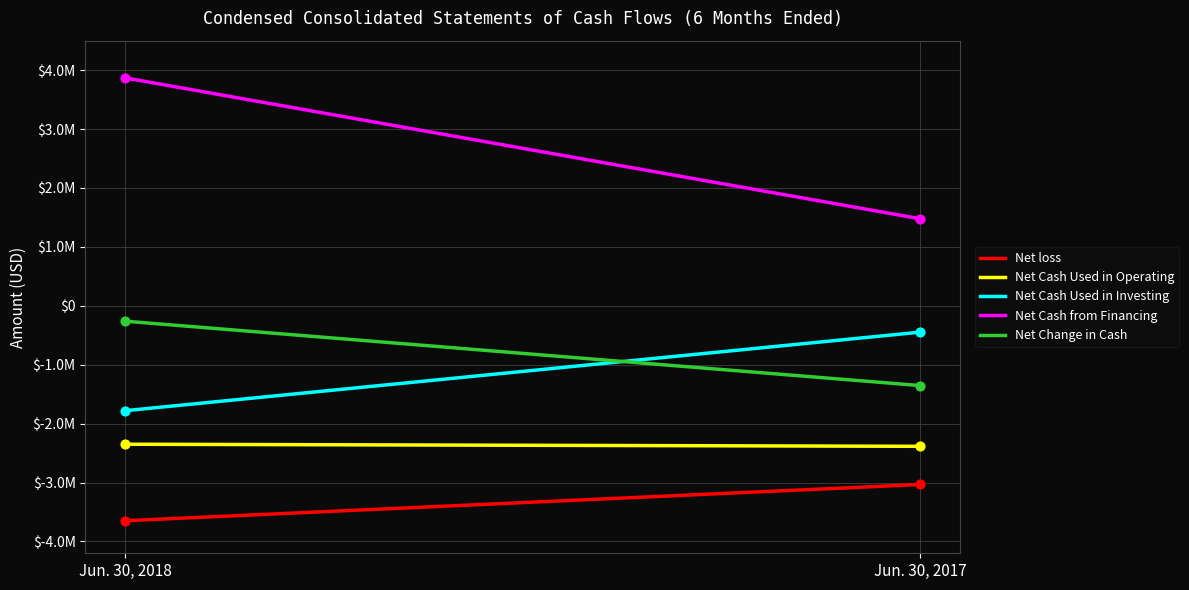

Is the value of Net loss at Jun. 30, 2018 greater than the value of Net Cash Used in Operating at Jun. 30, 2017?

No